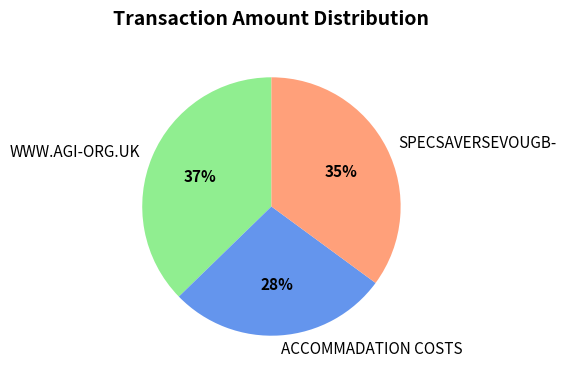

Between ACCOMMADATION COSTS and SPECSAVERSEVOUGB-, which is larger?

SPECSAVERSEVOUGB-